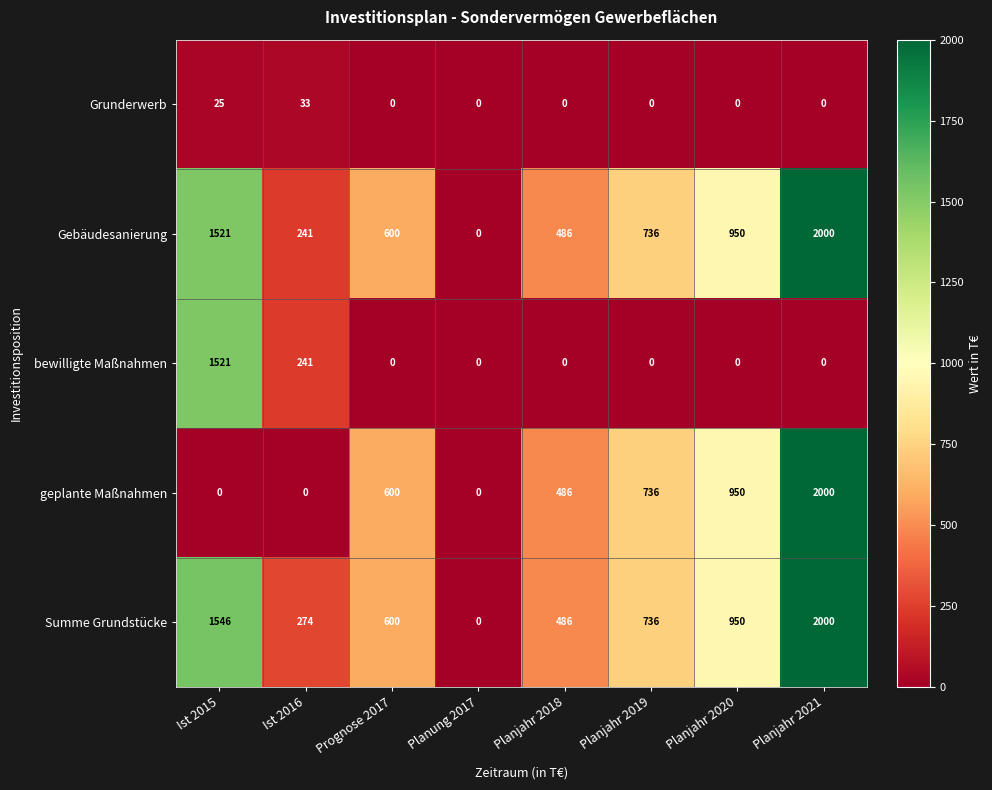

At which category does the chart reach its peak across all series?

Planjahr 2021